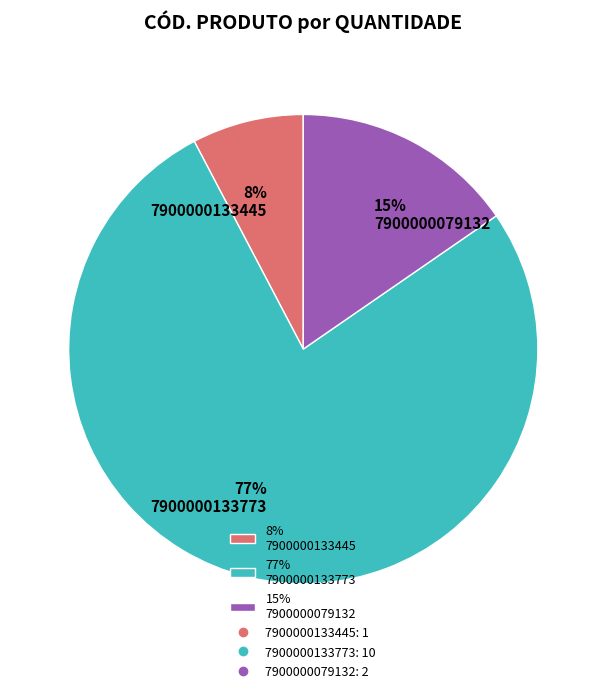

What is the largest slice in the pie chart?

77% 7900000133773